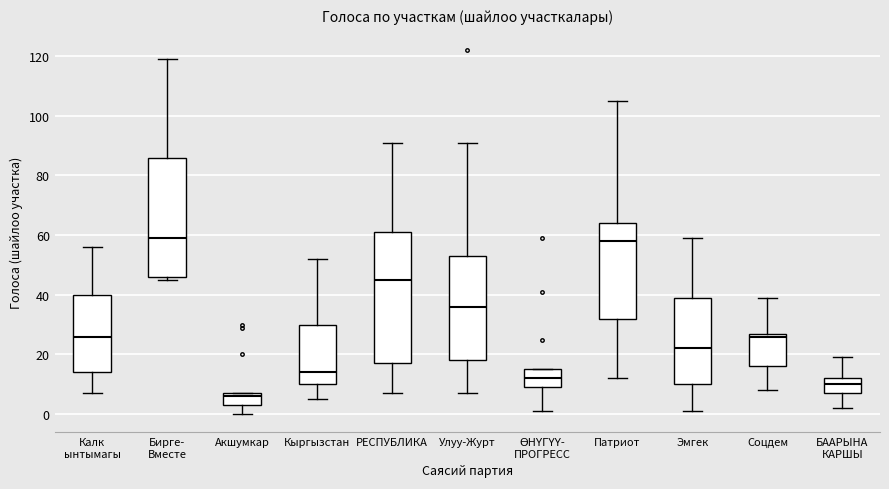

Reading left to right, transcribe this box plot: for each box, give where its median line is, the range the box spans, and where its two whiskers end, as read against the y-axis. The values are not printed on the chart, so give them approximately, as read against the axis.

Калк ынтымагы: median 26, box 14 to 40, whiskers 8 to 56
Бирге- Вместе: median 60, box 46 to 86, whiskers 46 (just below the box's lower edge) to 120
Акшумкар: median 6, box 4 to 8, whiskers 0 to 8
Кыргызстан: median 14, box 10 to 30, whiskers 6 to 52
РЕСПУБЛИКА: median 46, box 18 to 62, whiskers 8 to 92
Улуу-Журт: median 36, box 18 to 54, whiskers 8 to 92
ӨНҮГҮҮ- ПРОГРЕСС: median 12, box 10 to 16, whiskers 2 to 16
Патриот: median 58, box 32 to 64, whiskers 12 to 106
Эмгек: median 22, box 10 to 40, whiskers 2 to 60
Соцдем: median 26, box 16 to 28, whiskers 8 to 40
БААРЫНА КАРШЫ: median 10, box 8 to 12, whiskers 2 to 20